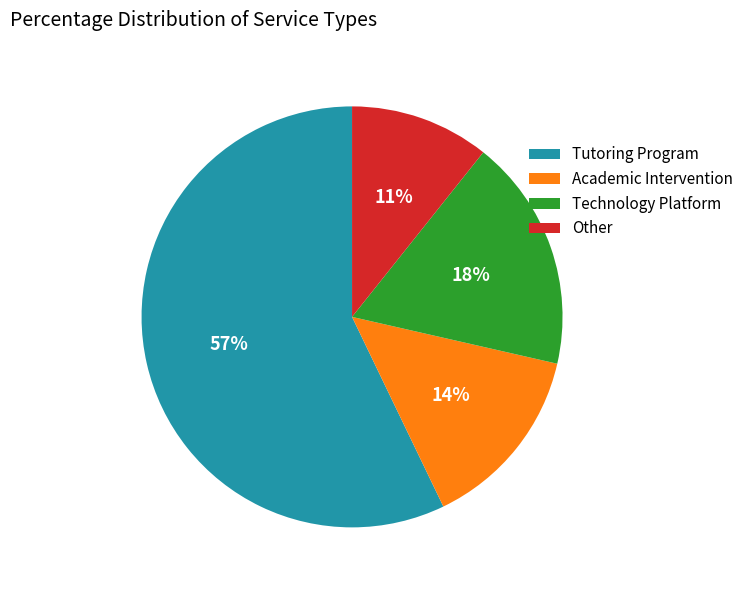

What is the ratio of the value at Other to the value at Technology Platform?

0.6